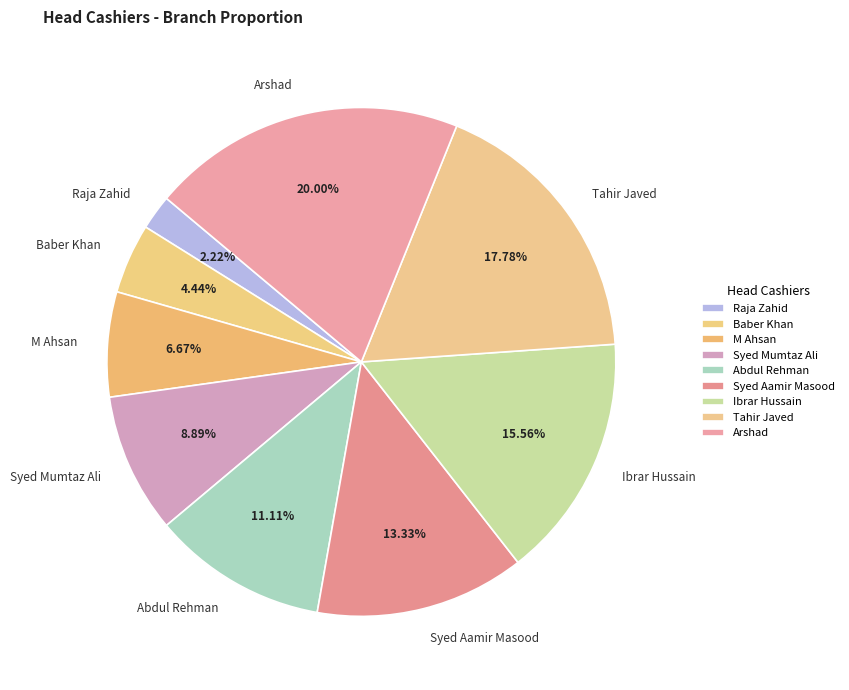

True or false: Syed Aamir Masood accounts for 5% of the total.

False